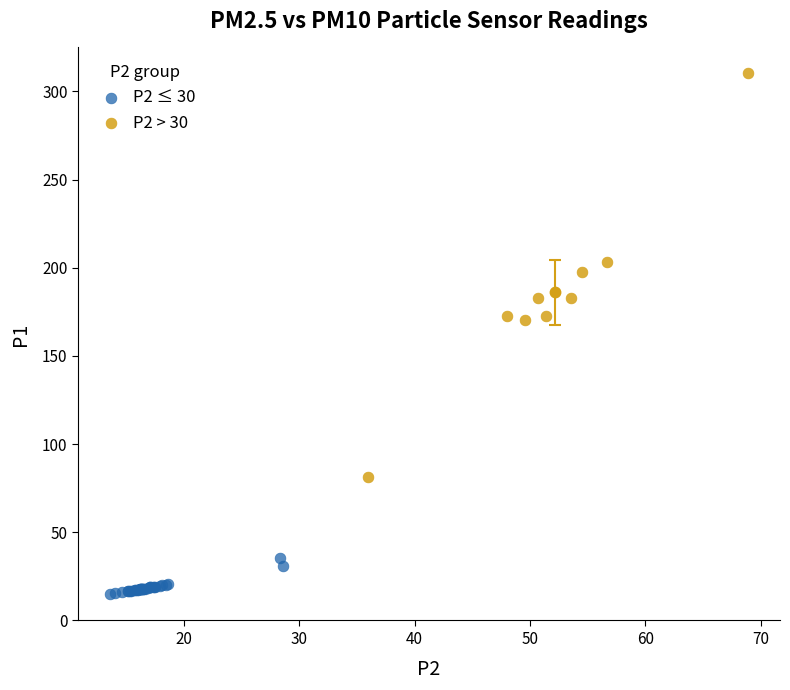

Which series contains the lowest Y value?

P2 ≤ 30